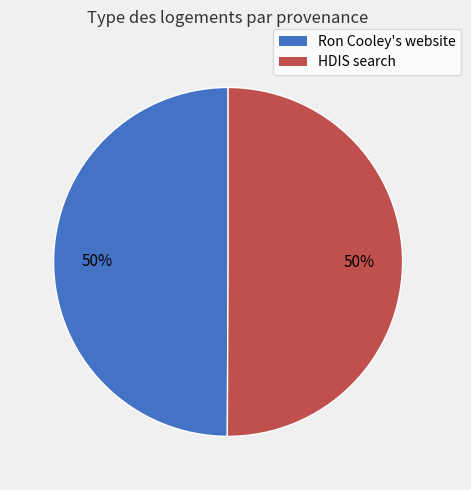

True or false: Ron Cooley's website accounts for 59% of the total.

False